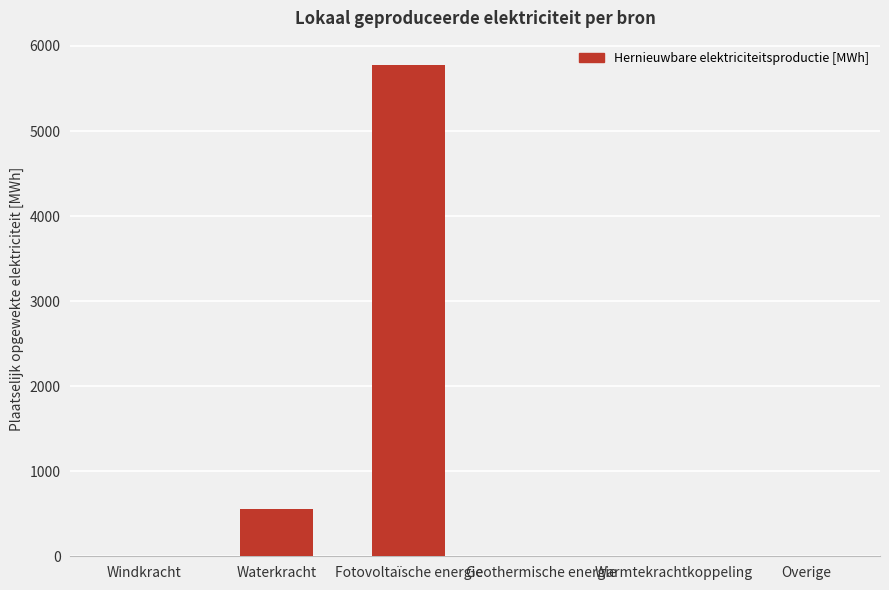

Is it true that the value at Warmtekrachtkoppeling is 0.0?

True